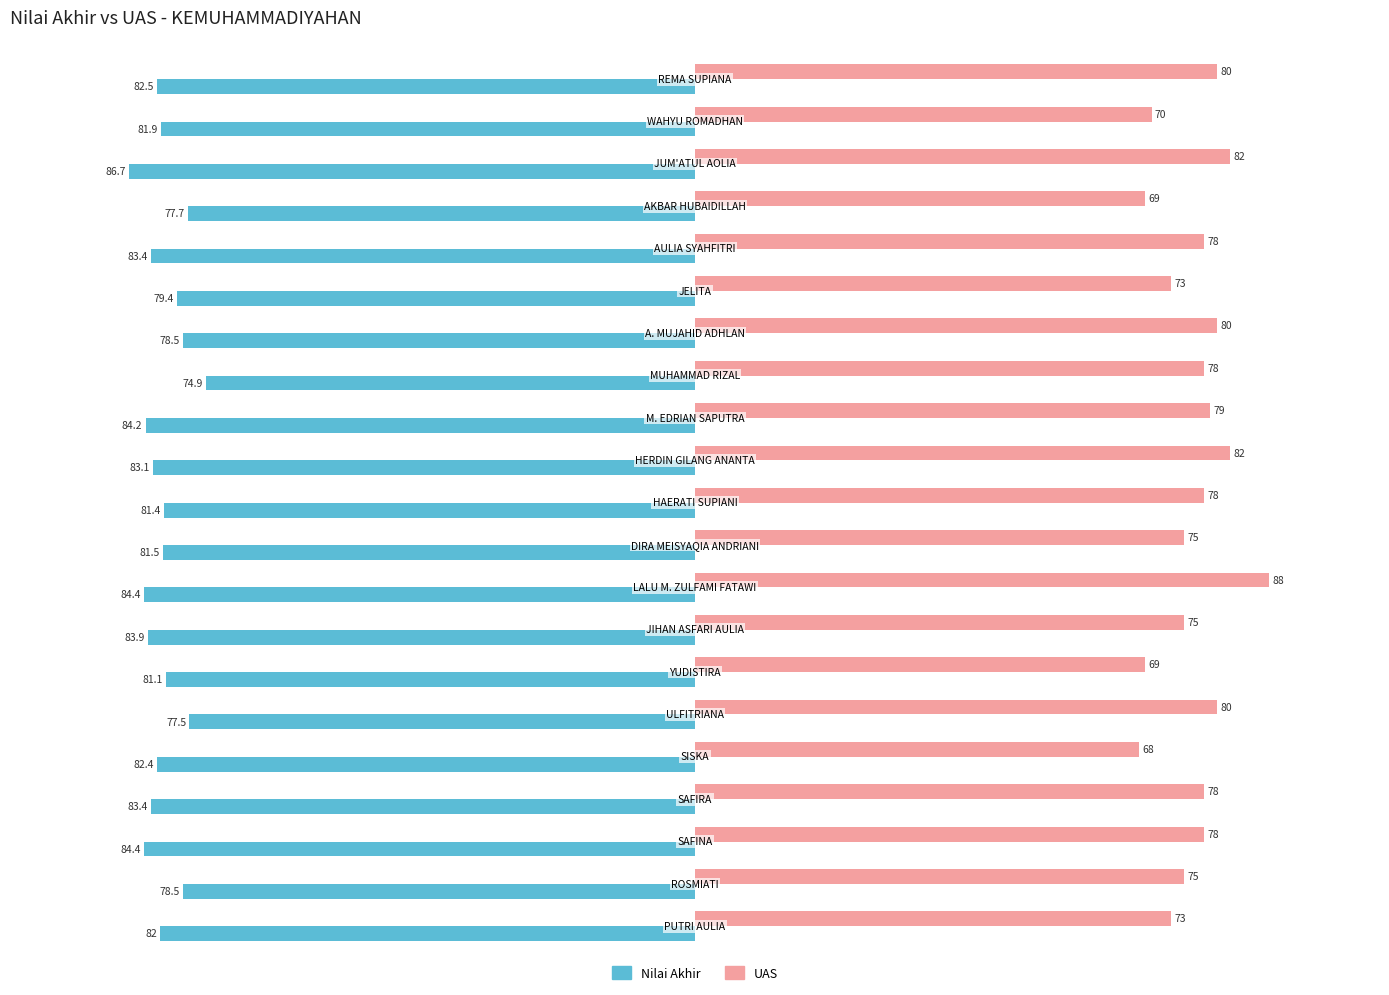

Which series has the widest spread of values?

UAS